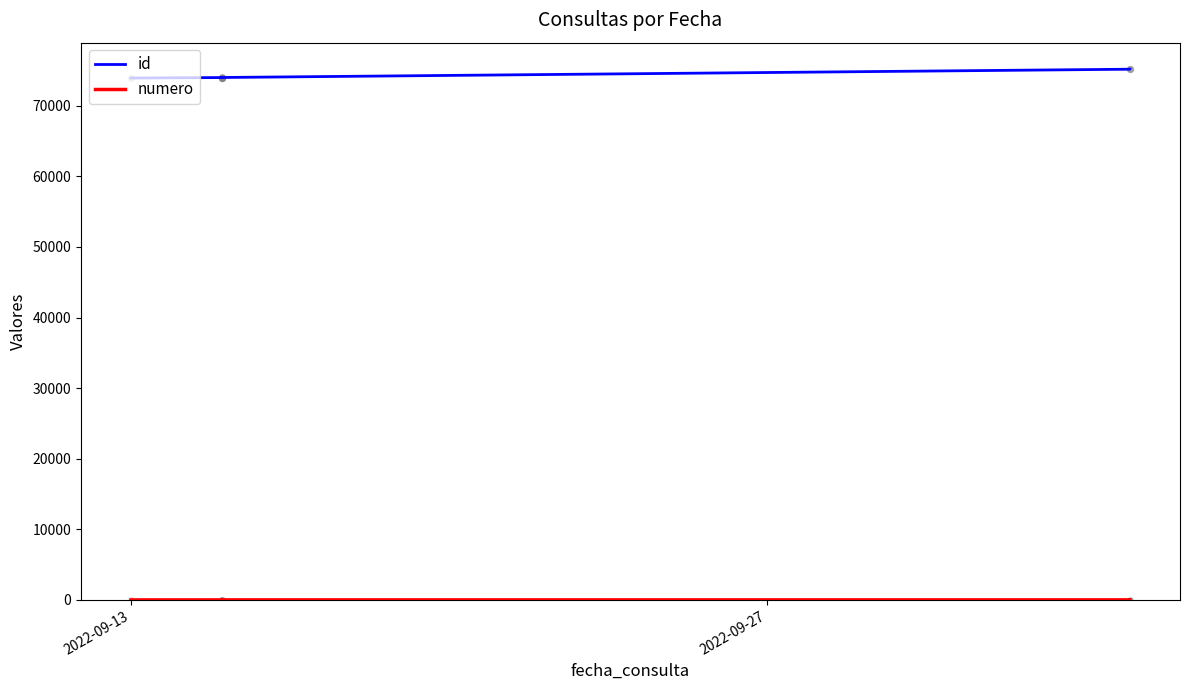

Which series has the largest total across all categories?

id